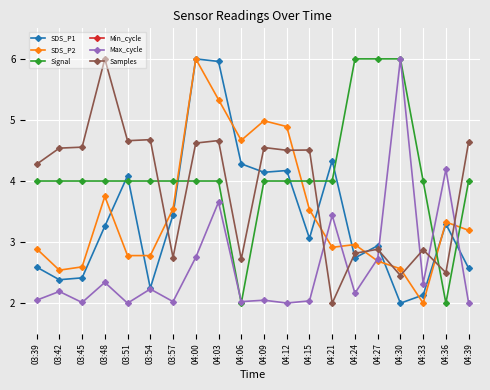

Between 03:51 and 04:27, which is larger?

03:51